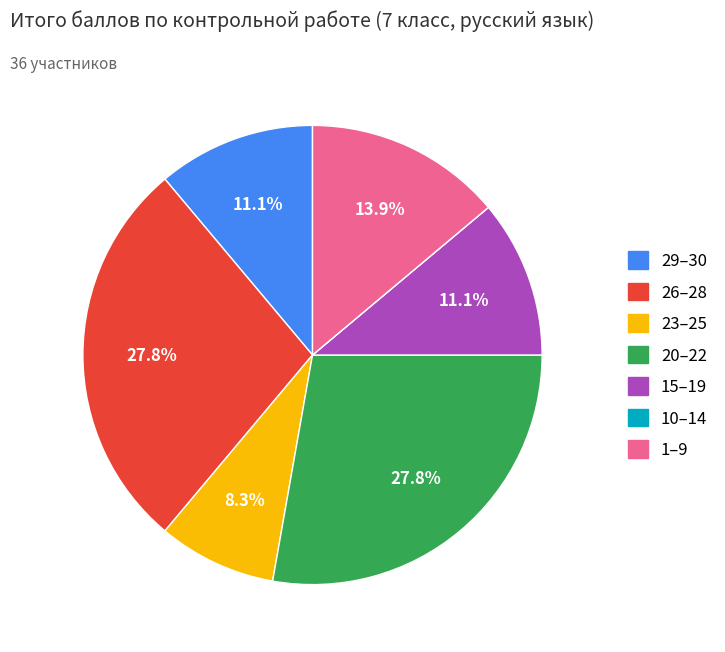

Does any single category account for the majority?

No